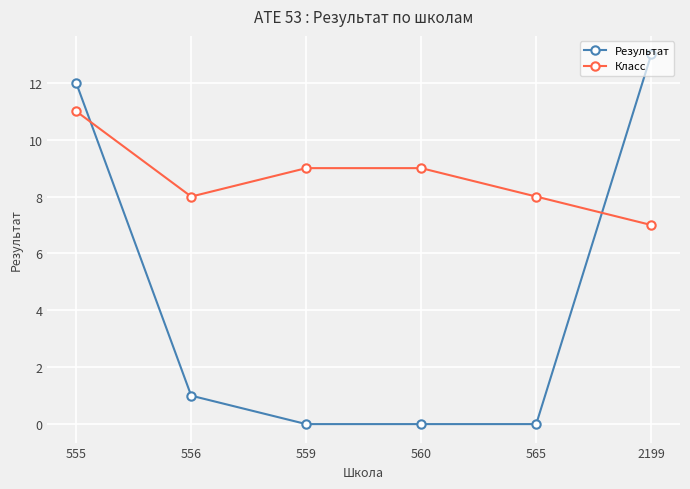

At how many categories does at least one series exceed 6?

6